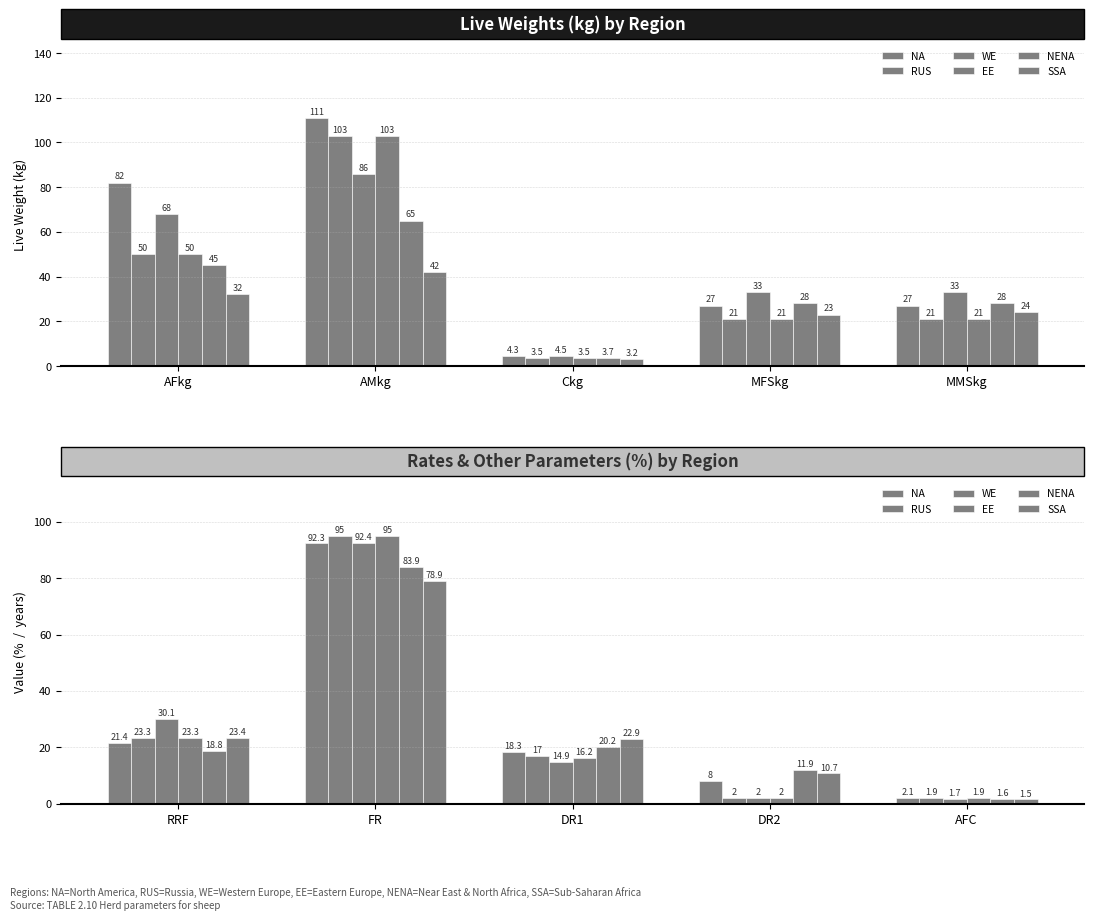

Which has a higher value, DR2 or FR?

FR